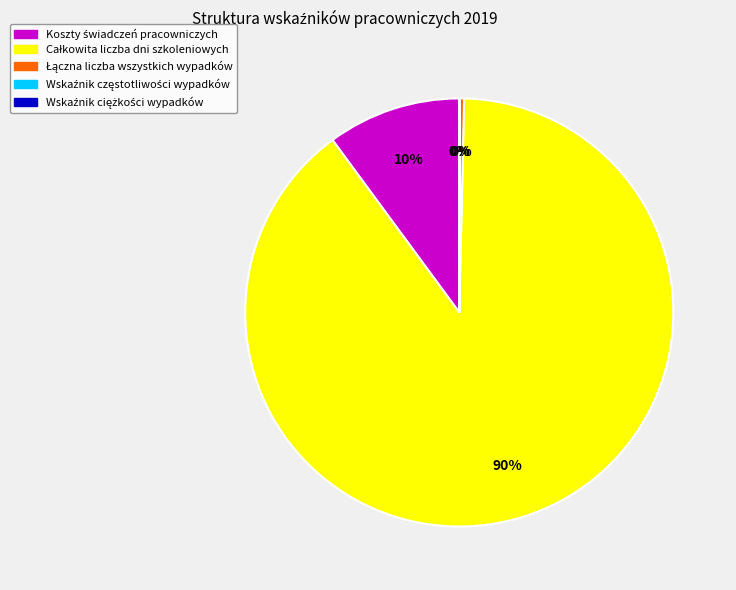

To the nearest percent, what is the average slice percentage?

20%